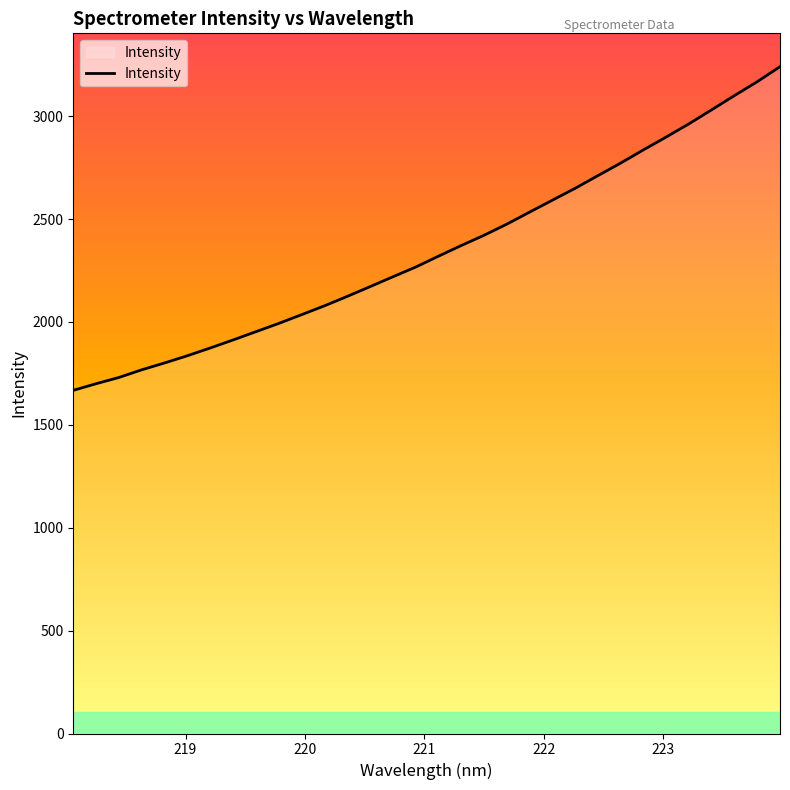

Does the chart display data point markers on the line(s)?

No